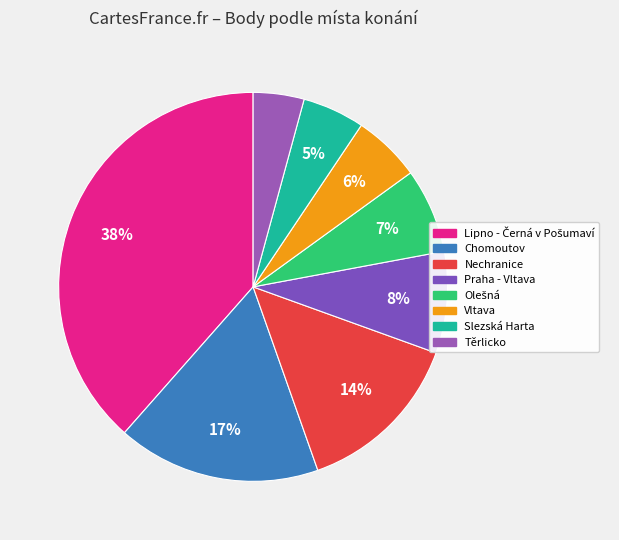

How many slices are in this pie chart?

8